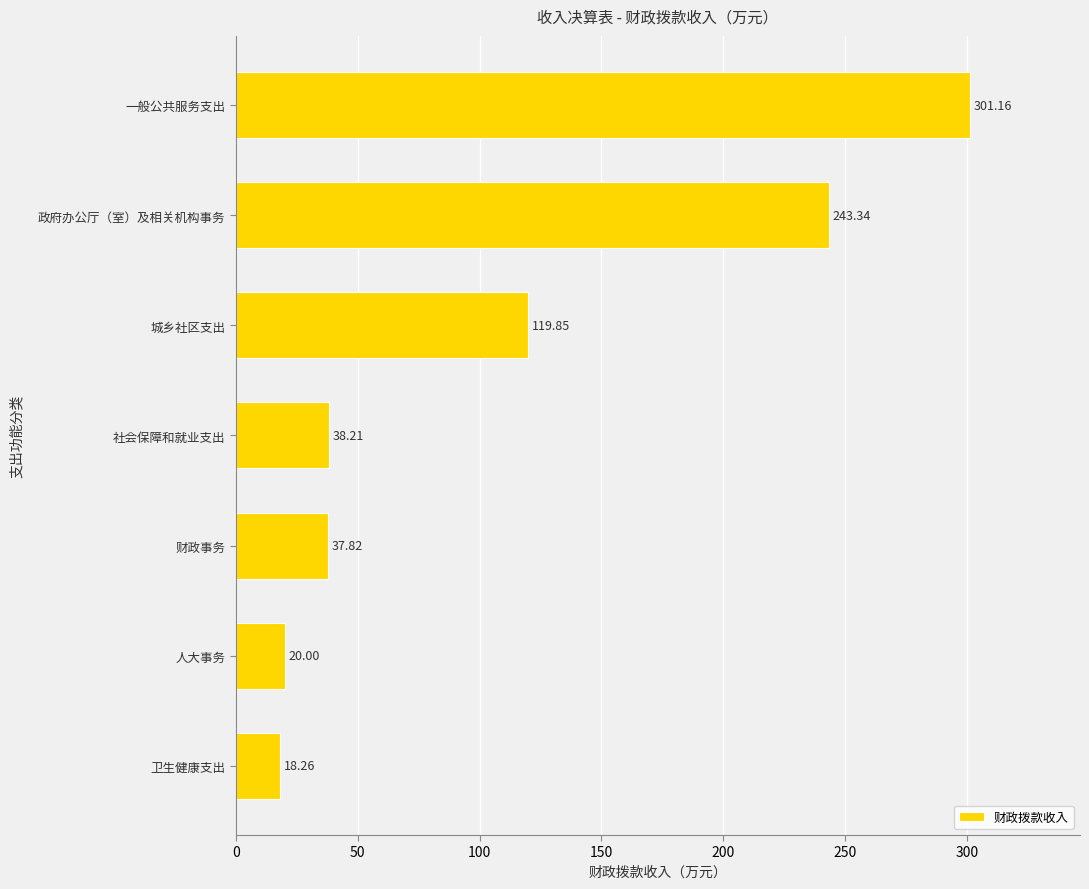

Are the bars horizontal?

Yes